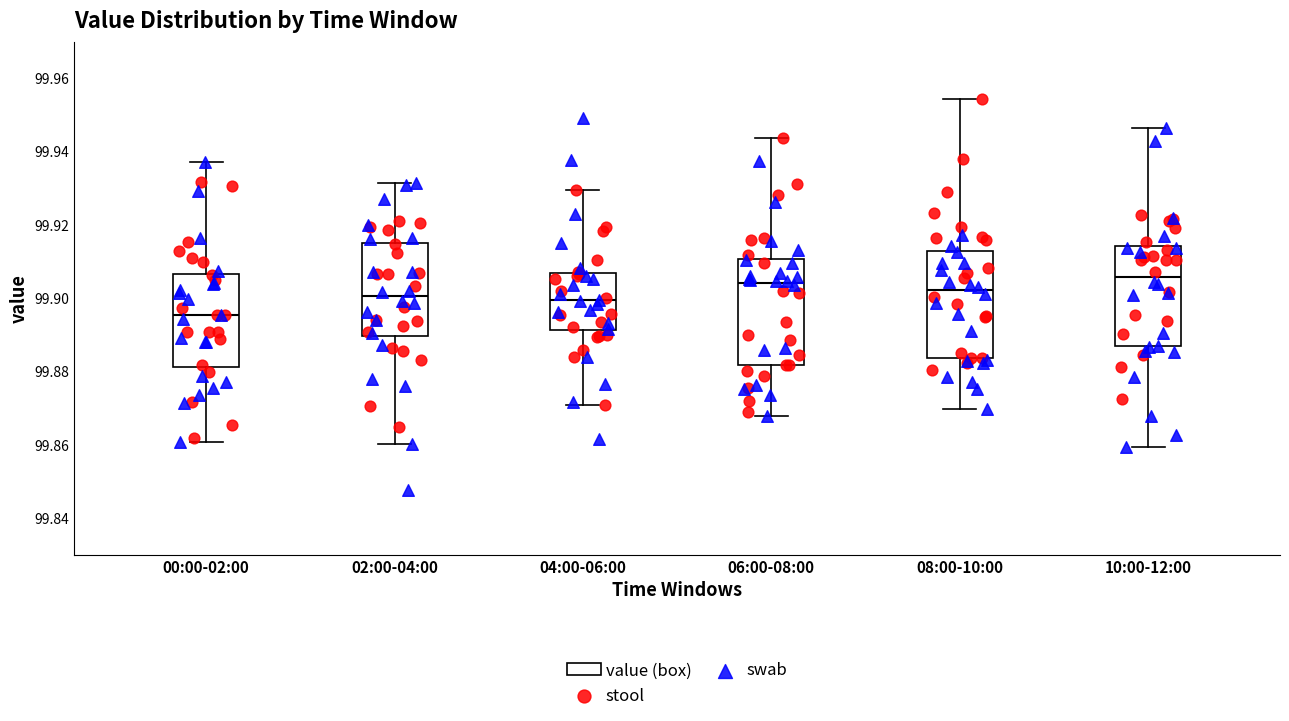

Reading left to right, transcribe this box plot: for each box, give where its median line is, the range the box spans, and where its two whiskers end, as read against the y-axis. The values are not printed on the chart, so give them approximately, as read against the axis.

00:00-02:00: median 99.896, box 99.882 to 99.906, whiskers 99.860 to 99.938
02:00-04:00: median 99.900, box 99.890 to 99.916, whiskers 99.860 to 99.932
04:00-06:00: median 99.900, box 99.892 to 99.906, whiskers 99.870 to 99.930
06:00-08:00: median 99.904, box 99.882 to 99.910, whiskers 99.868 to 99.944
08:00-10:00: median 99.902, box 99.884 to 99.912, whiskers 99.870 to 99.954
10:00-12:00: median 99.906, box 99.886 to 99.914, whiskers 99.860 to 99.946